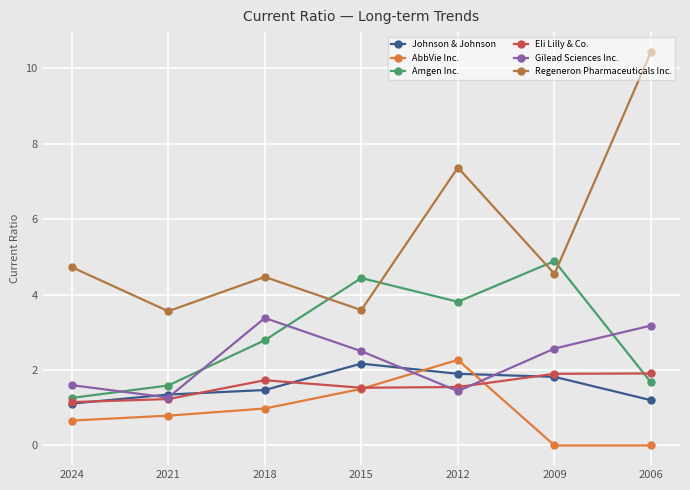

What are all the series names shown in the legend?

Johnson & Johnson, AbbVie Inc., Amgen Inc., Eli Lilly & Co., Gilead Sciences Inc., Regeneron Pharmaceuticals Inc.